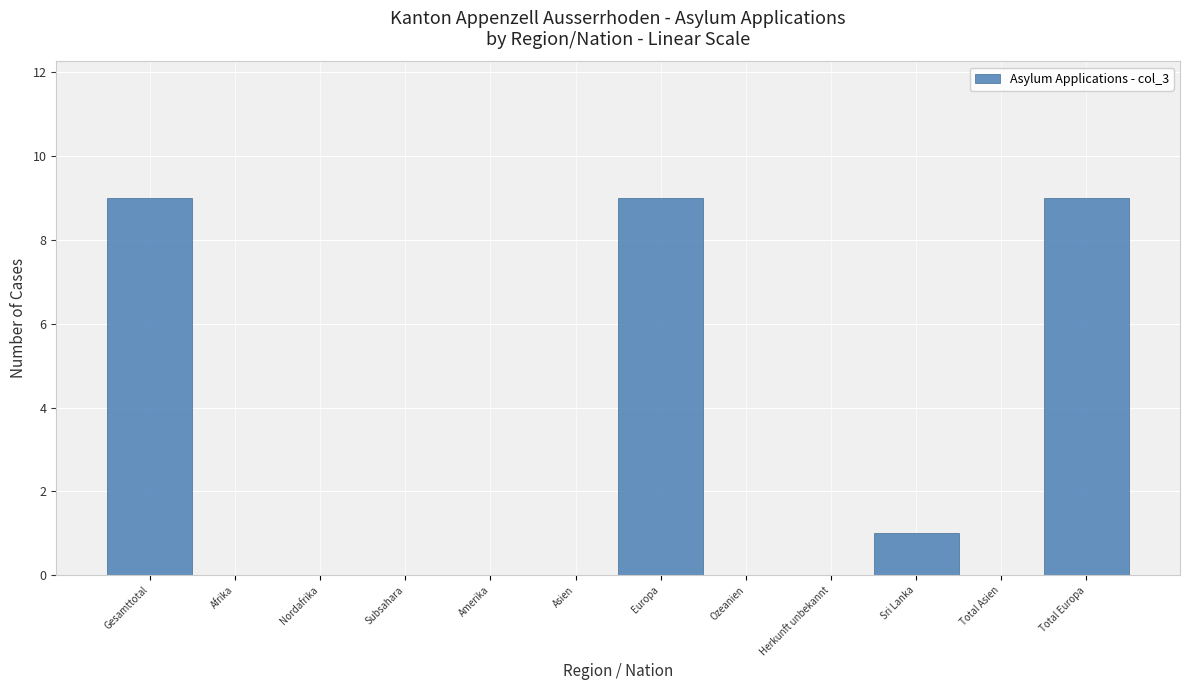

Reading left to right, extract all data points from this chart.

Gesamttotal=9	Afrika=0	Nordafrika=0	Subsahara=0	Amerika=0	Asien=0	Europa=9	Ozeanien=0	Herkunft unbekannt=0	Sri Lanka=1	Total Asien=0	Total Europa=9